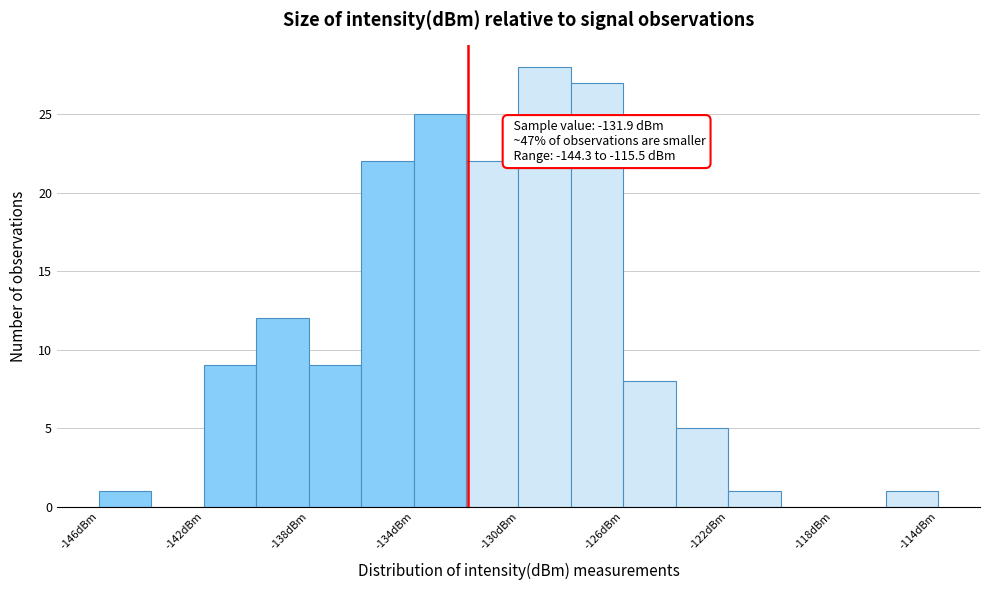

Which range on the x-axis has the tallest bar?

-130 to -128